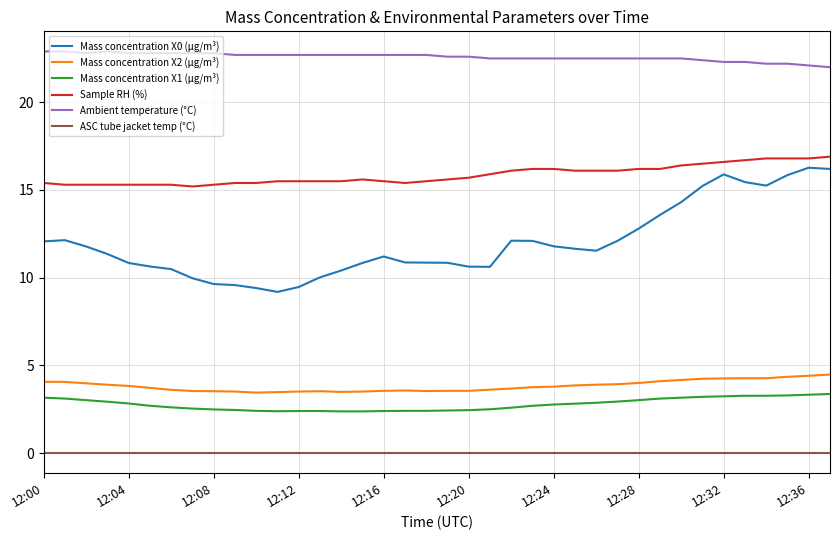

Does the chart have visible grid lines?

Yes